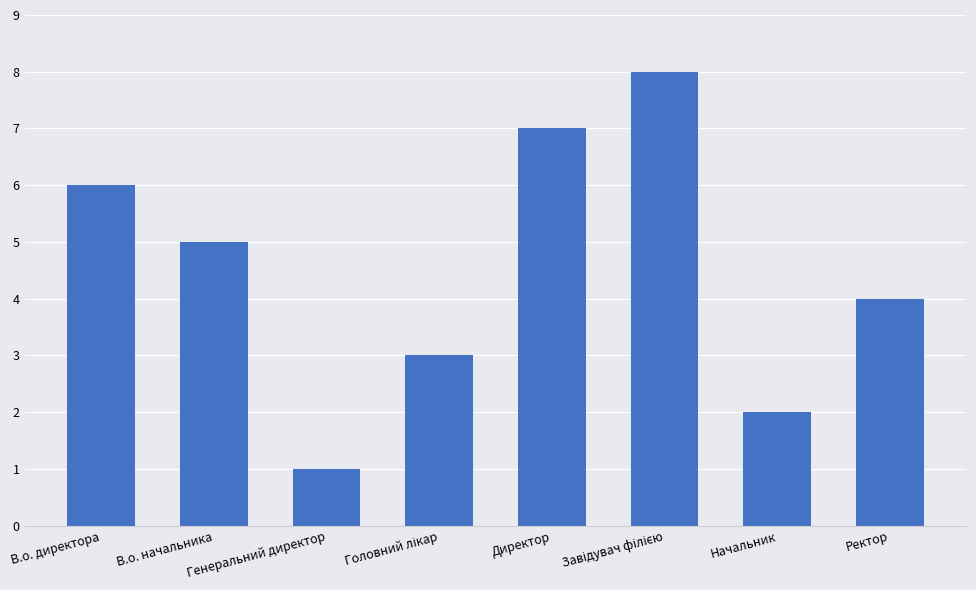

What is the sum of the values at Начальник and Ректор?

6